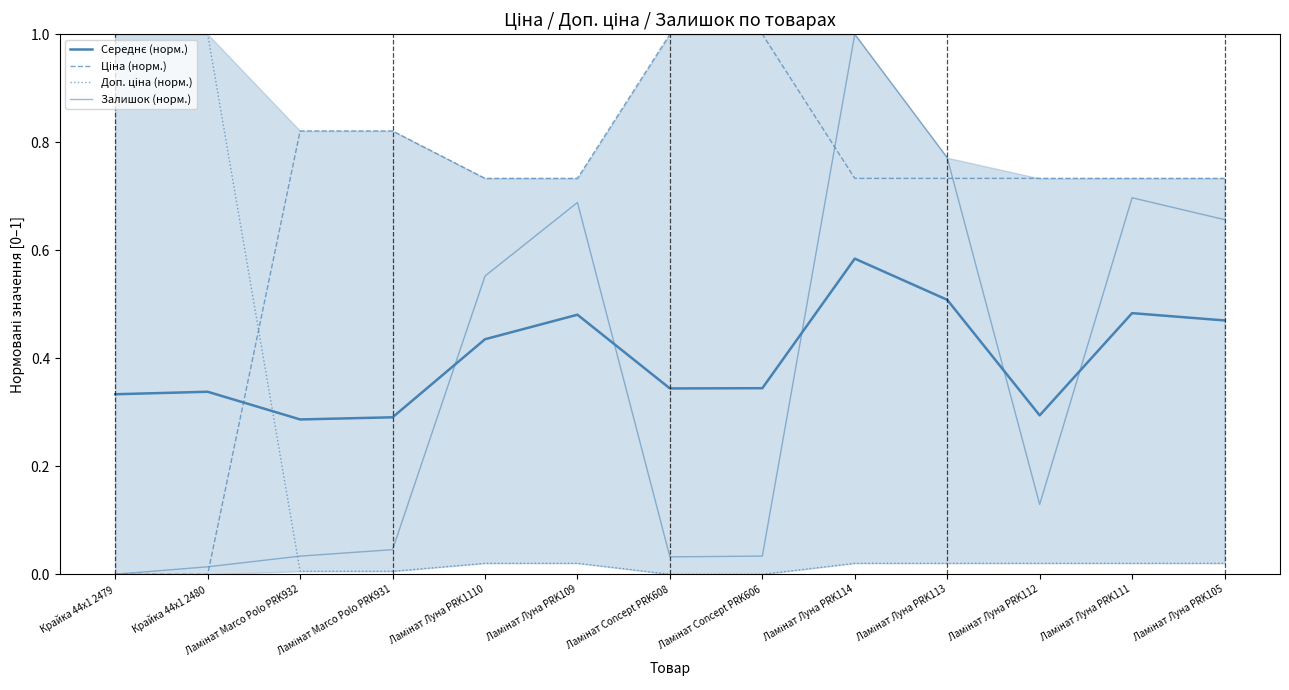

Reading left to right, list all the values displayed in this chart.

Середнє (норм.): Крайка 44x1 2479=0.3	Крайка 44x1 2480=0.3	Ламінат Marco Polo PRK932=0.3	Ламінат Marco Polo PRK931=0.3	Ламінат Луна PRK1110=0.4	Ламінат Луна PRK109=0.5	Ламінат Concept PRK608=0.3	Ламінат Concept PRK606=0.3	Ламінат Луна PRK114=0.6	Ламінат Луна PRK113=0.5	Ламінат Луна PRK112=0.3	Ламінат Луна PRK111=0.5	Ламінат Луна PRK105=0.5
Ціна (норм.): Крайка 44x1 2479=0.0	Крайка 44x1 2480=0.0	Ламінат Marco Polo PRK932=0.8	Ламінат Marco Polo PRK931=0.8	Ламінат Луна PRK1110=0.7	Ламінат Луна PRK109=0.7	Ламінат Concept PRK608=1.0	Ламінат Concept PRK606=1.0	Ламінат Луна PRK114=0.7	Ламінат Луна PRK113=0.7	Ламінат Луна PRK112=0.7	Ламінат Луна PRK111=0.7	Ламінат Луна PRK105=0.7
Доп. ціна (норм.): Крайка 44x1 2479=1.0	Крайка 44x1 2480=1.0	Ламінат Marco Polo PRK932=0.0	Ламінат Marco Polo PRK931=0.0	Ламінат Луна PRK1110=0.0	Ламінат Луна PRK109=0.0	Ламінат Concept PRK608=0.0	Ламінат Concept PRK606=0.0	Ламінат Луна PRK114=0.0	Ламінат Луна PRK113=0.0	Ламінат Луна PRK112=0.0	Ламінат Луна PRK111=0.0	Ламінат Луна PRK105=0.0
Залишок (норм.): Крайка 44x1 2479=0.0	Крайка 44x1 2480=0.0	Ламінат Marco Polo PRK932=0.0	Ламінат Marco Polo PRK931=0.0	Ламінат Луна PRK1110=0.6	Ламінат Луна PRK109=0.7	Ламінат Concept PRK608=0.0	Ламінат Concept PRK606=0.0	Ламінат Луна PRK114=1.0	Ламінат Луна PRK113=0.8	Ламінат Луна PRK112=0.1	Ламінат Луна PRK111=0.7	Ламінат Луна PRK105=0.7